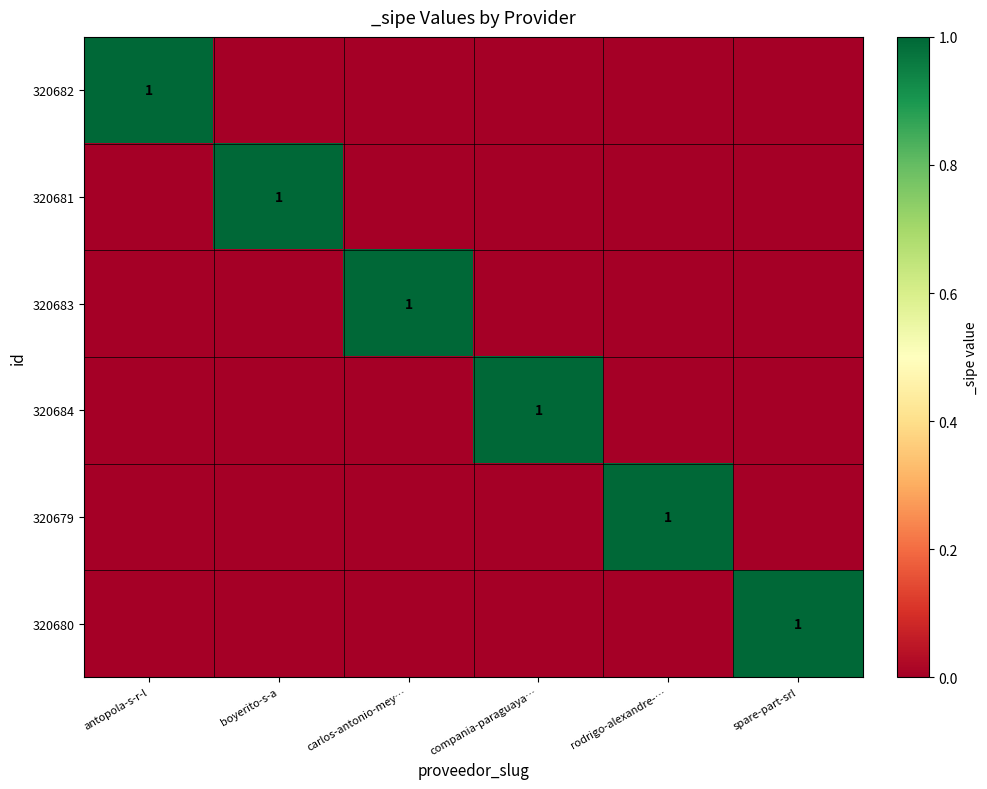

True or false: 320679 has a value of 2 at rodrigo-alexandre-….

False